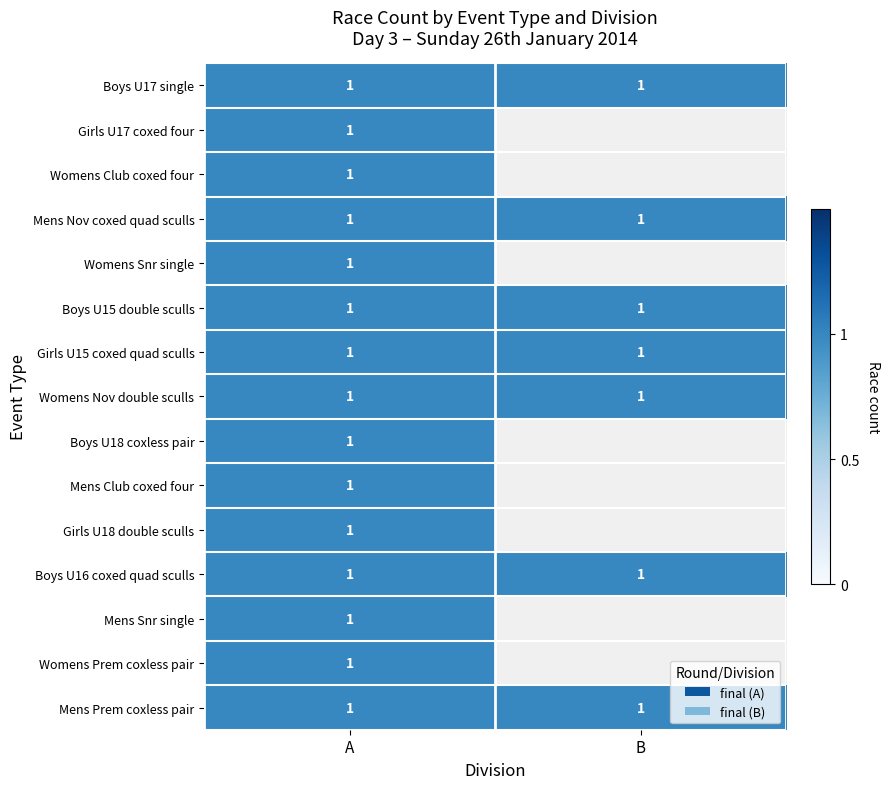

Which series has the largest total across all categories?

final